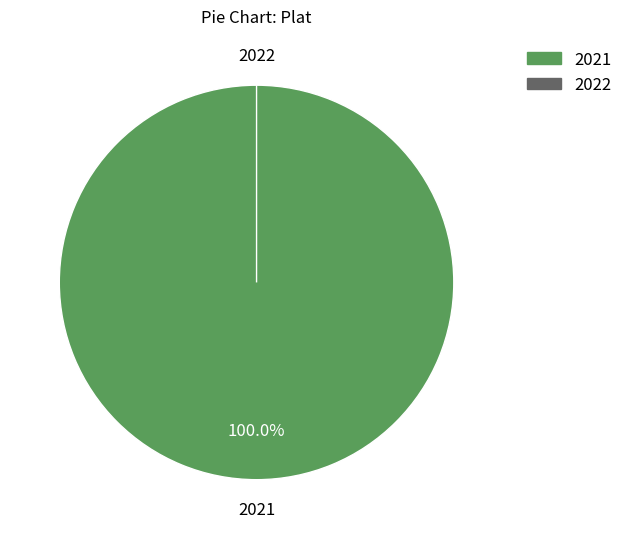

Which category has the biggest portion of the pie?

2021